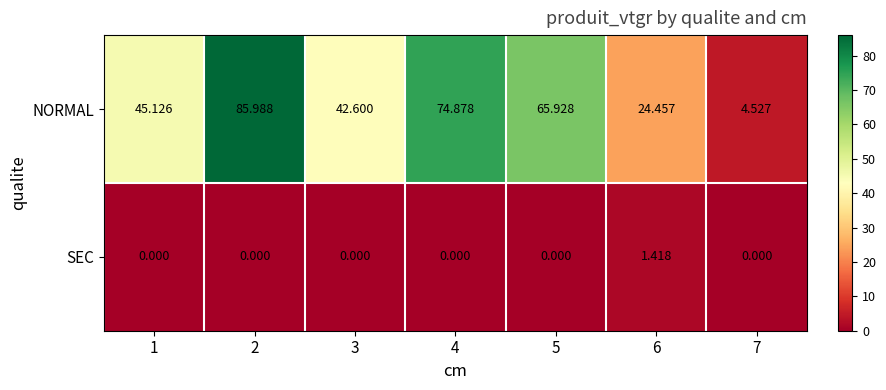

Between 5 and 6, which series saw the biggest shift?

NORMAL